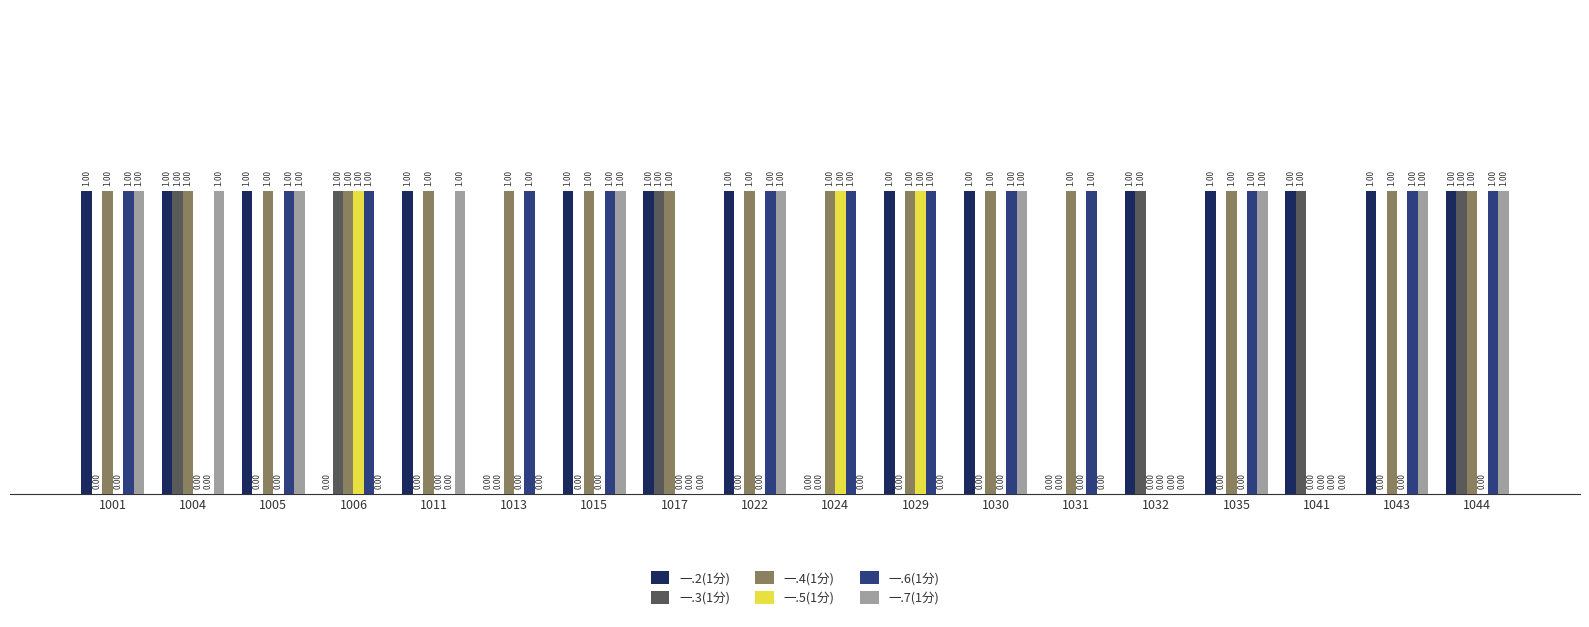

Reading left to right, what are all the values shown in this chart?

一.2(1分): 1	1	1	0	1	0	1	1	1	0	1	1	0	1	1	1	1	1
一.3(1分): 0	1	0	1	0	0	0	1	0	0	0	0	0	1	0	1	0	1
一.4(1分): 1	1	1	1	1	1	1	1	1	1	1	1	1	0	1	0	1	1
一.5(1分): 0	0	0	1	0	0	0	0	0	1	1	0	0	0	0	0	0	0
一.6(1分): 1	0	1	1	0	1	1	0	1	1	1	1	1	0	1	0	1	1
一.7(1分): 1	1	1	0	1	0	1	0	1	0	0	1	0	0	1	0	1	1